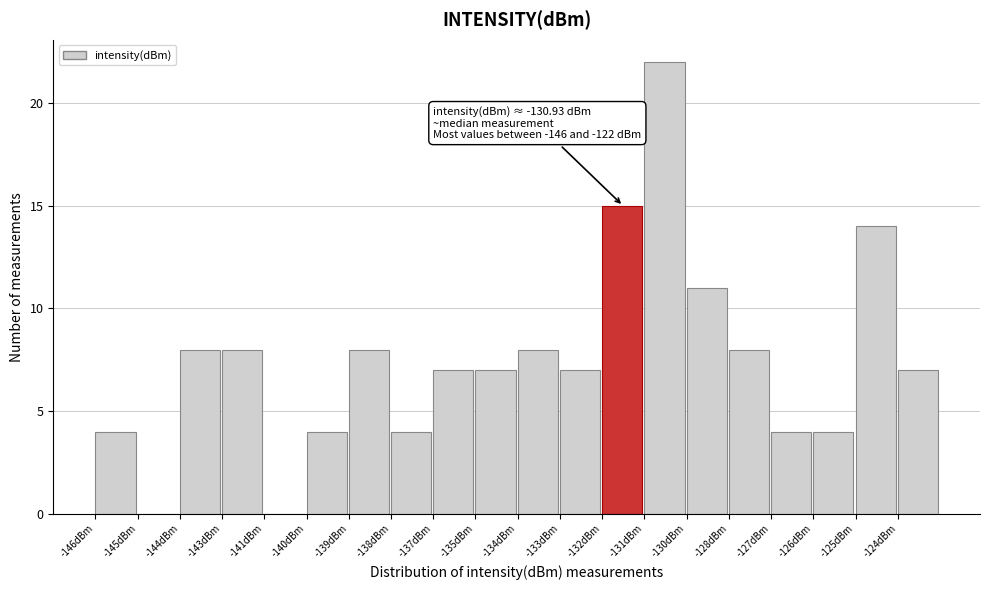

Reading left to right, what are all the values shown in this chart?

-146dBm=4	-145dBm=0	-144dBm=8	-143dBm=8	-141dBm=0	-140dBm=4	-139dBm=8	-138dBm=4	-137dBm=7	-135dBm=7	-134dBm=8	-133dBm=7	-132dBm=15	-131dBm=22	-130dBm=11	-128dBm=8	-127dBm=4	-126dBm=4	-125dBm=14	-124dBm=7